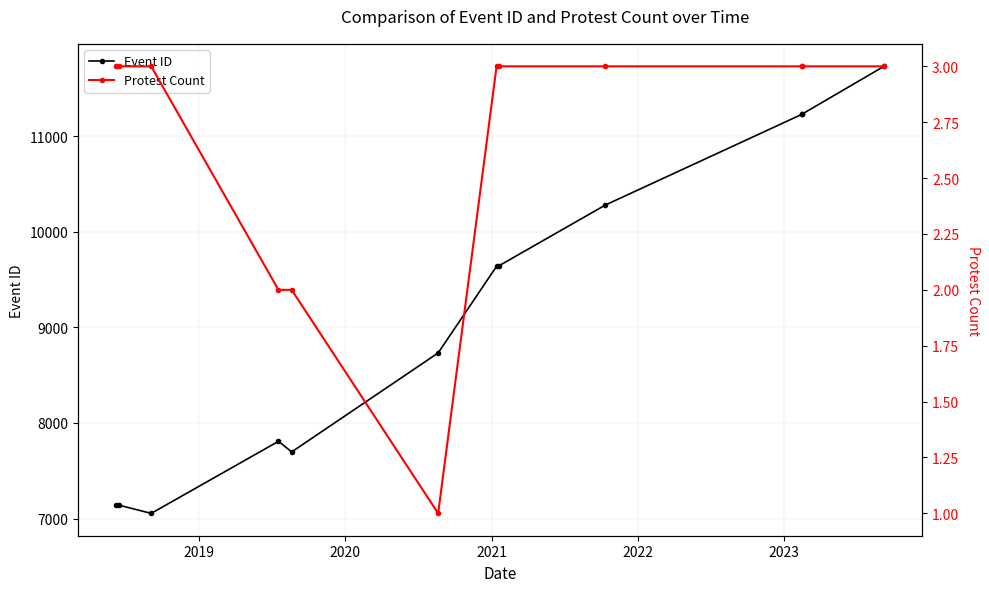

What is the difference between the maximum and minimum values in the Protest Count series?

2